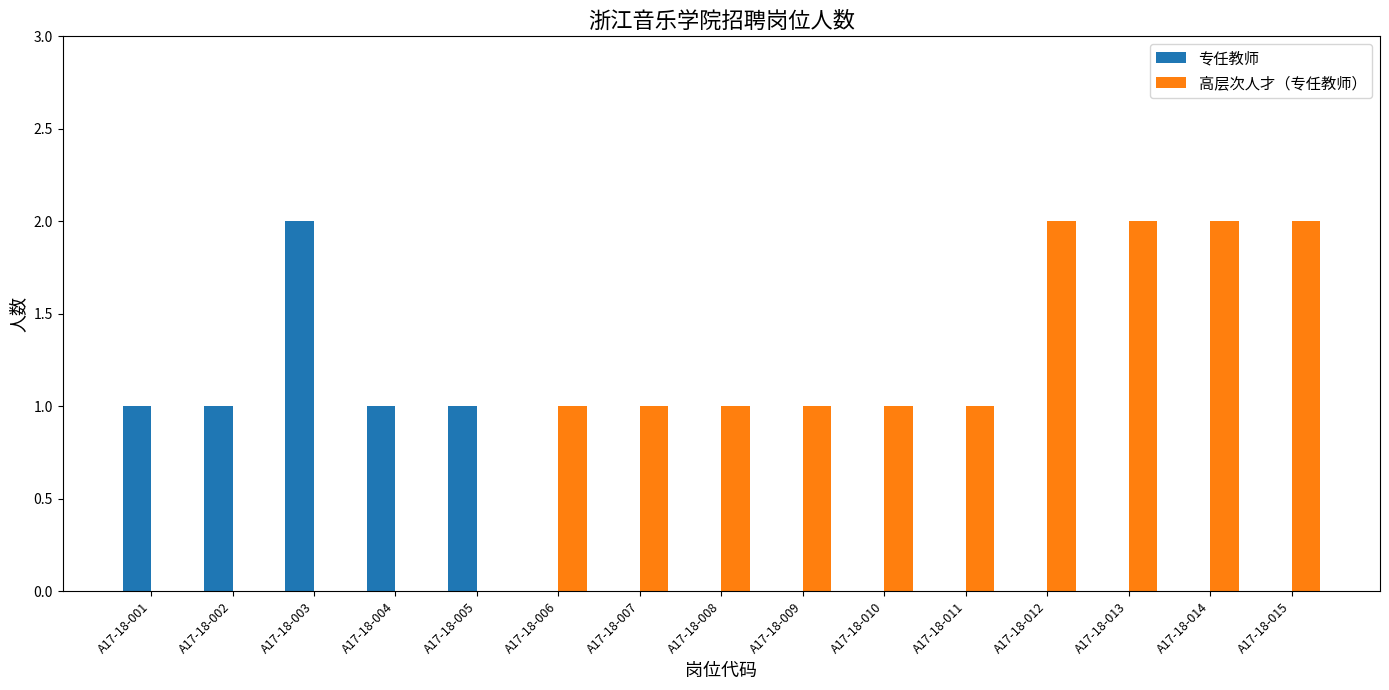

Reading right to left, transcribe all the data shown in this chart.

专任教师: A17-18-015=0	A17-18-014=0	A17-18-013=0	A17-18-012=0	A17-18-011=0	A17-18-010=0	A17-18-009=0	A17-18-008=0	A17-18-007=0	A17-18-006=0	A17-18-005=1	A17-18-004=1	A17-18-003=2	A17-18-002=1	A17-18-001=1
高层次人才（专任教师）: A17-18-015=2	A17-18-014=2	A17-18-013=2	A17-18-012=2	A17-18-011=1	A17-18-010=1	A17-18-009=1	A17-18-008=1	A17-18-007=1	A17-18-006=1	A17-18-005=0	A17-18-004=0	A17-18-003=0	A17-18-002=0	A17-18-001=0